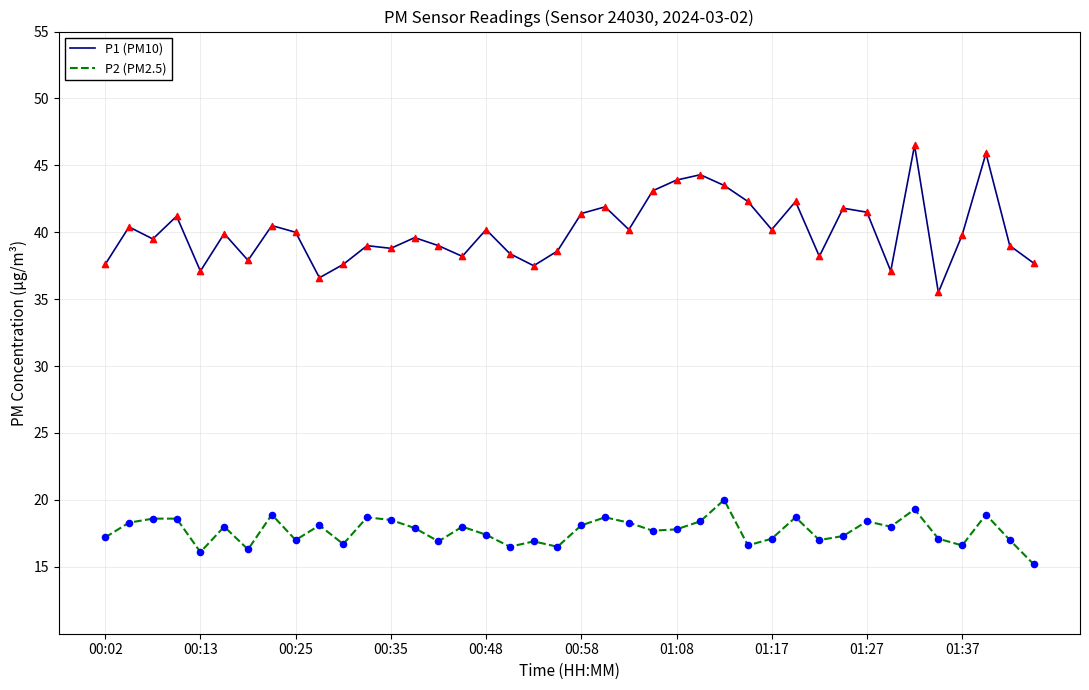

Which series has the largest range (max minus min)?

P1 (PM10)